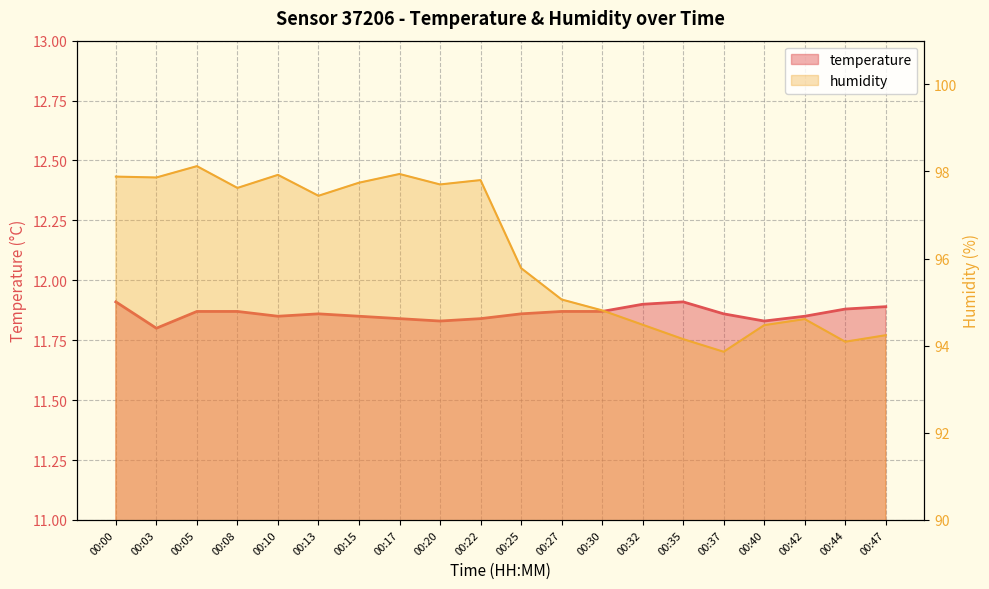

At how many categories does at least one series exceed 16?

20